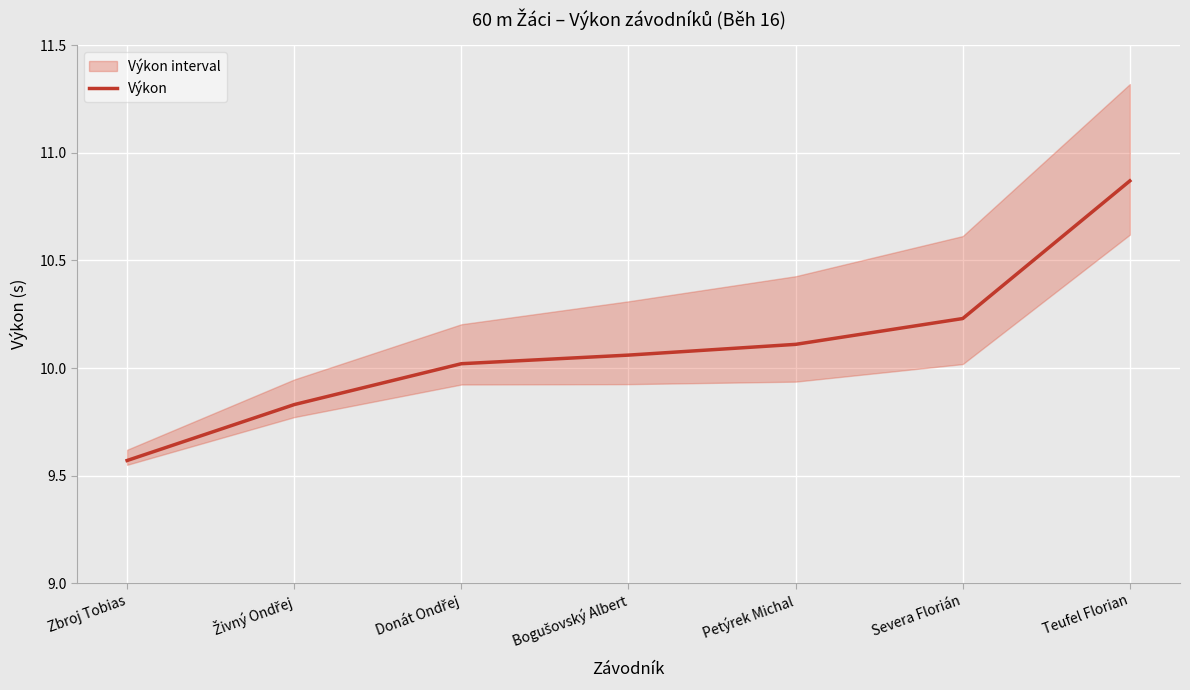

List the labels in order of value, smallest first.

Zbroj Tobias, Živný Ondřej, Donát Ondřej, Bogušovský Albert, Petýrek Michal, Severa Florián, Teufel Florian